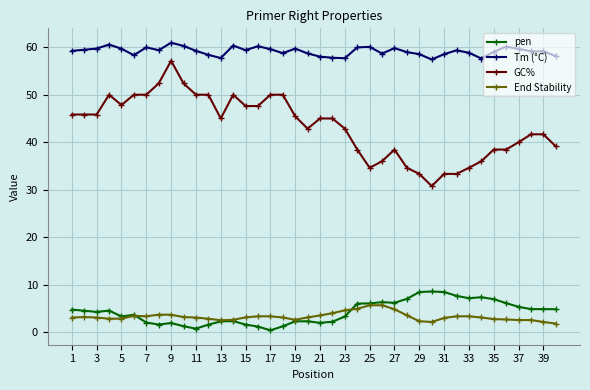

Which series has the largest total across all categories?

Tm (°C)